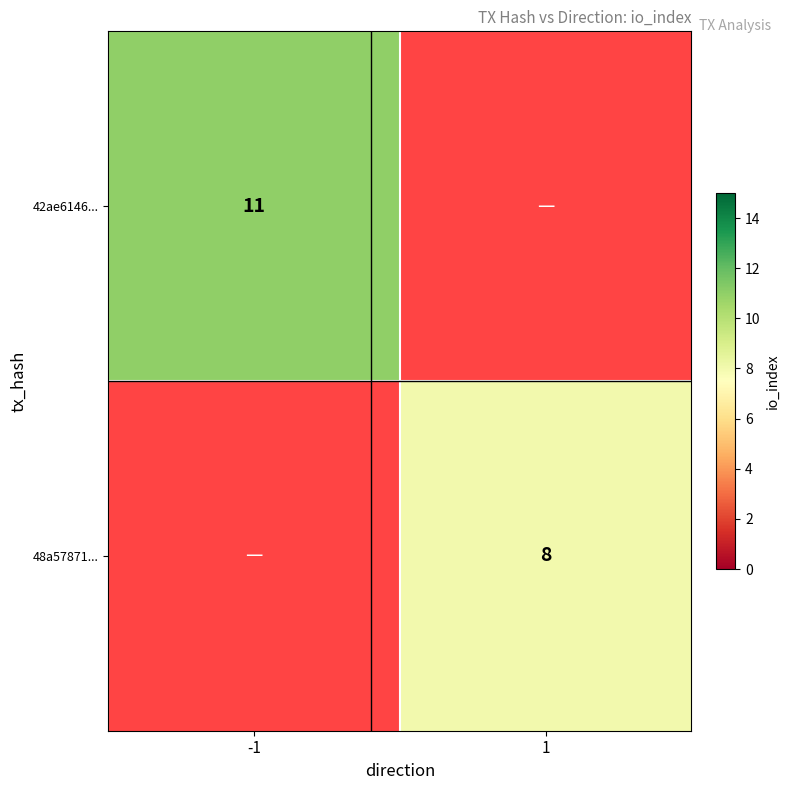

The value of 48a57871... at 1 is 8. True or false?

True